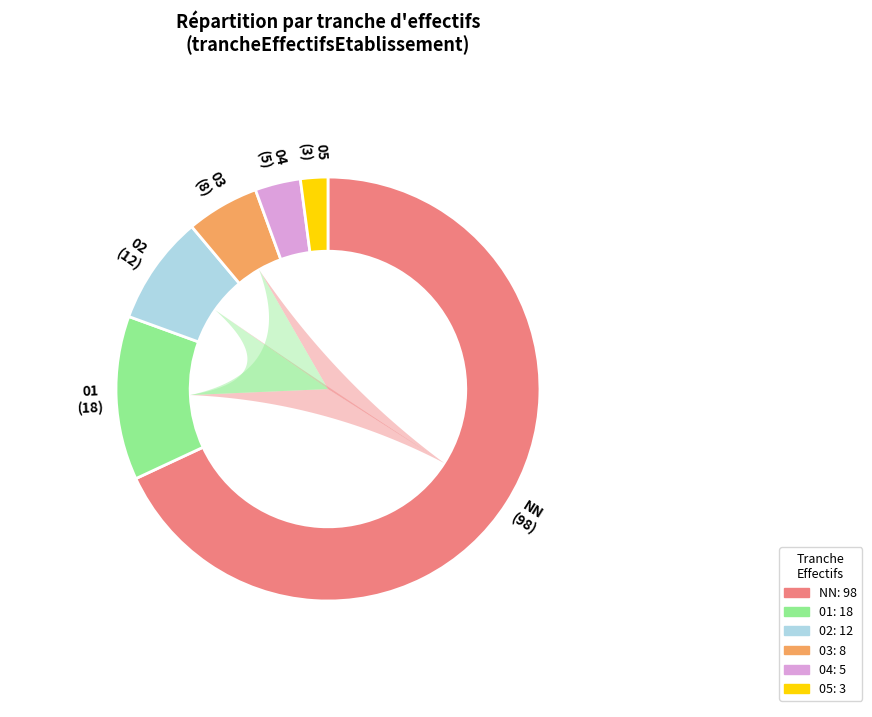

What is the ratio of the value at 01 to the value at 04?

3.6